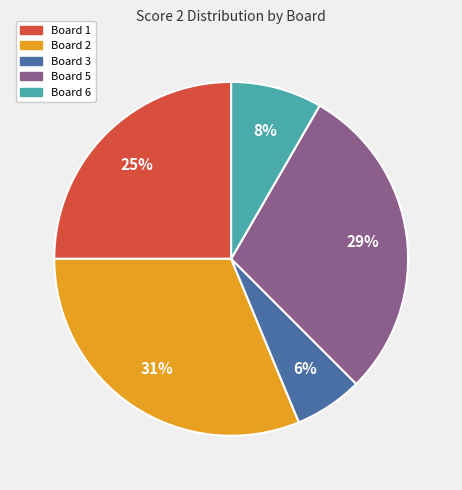

Is there a majority slice in this chart?

No